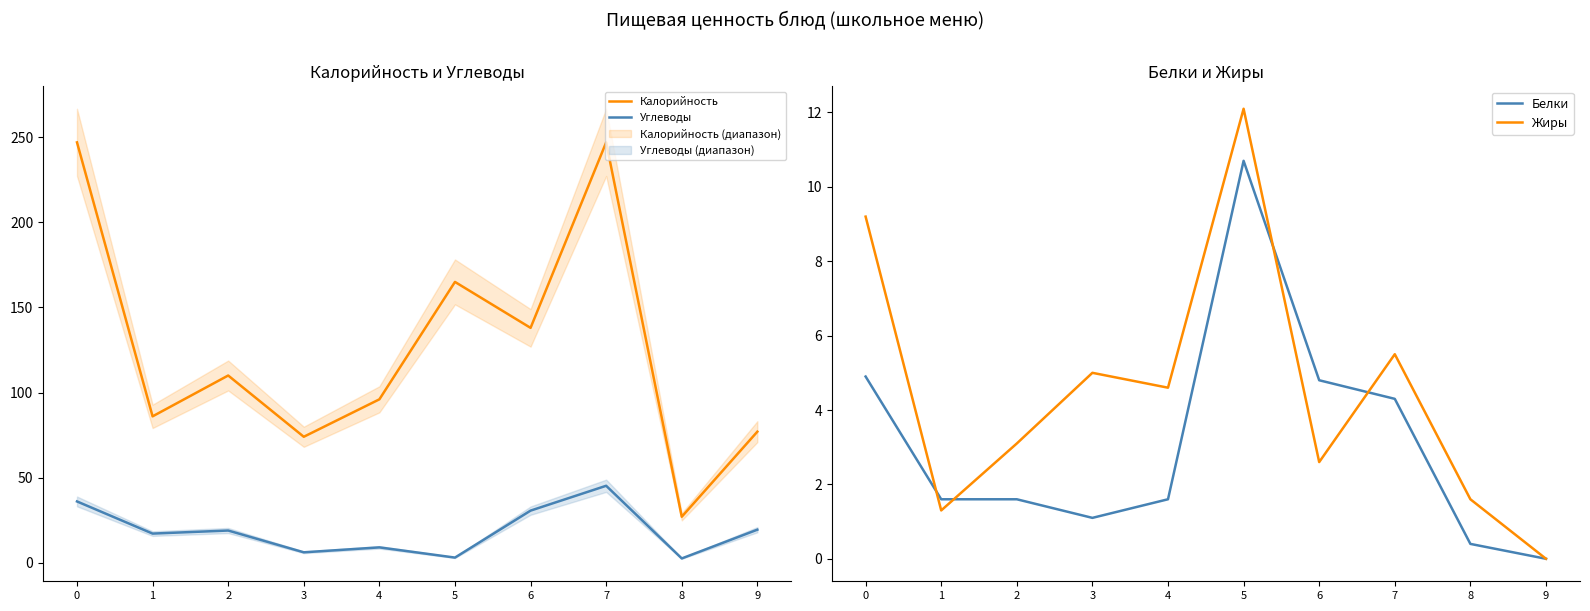

What are all the series names shown in the legend?

Калорийность, Углеводы, Белки, Жиры